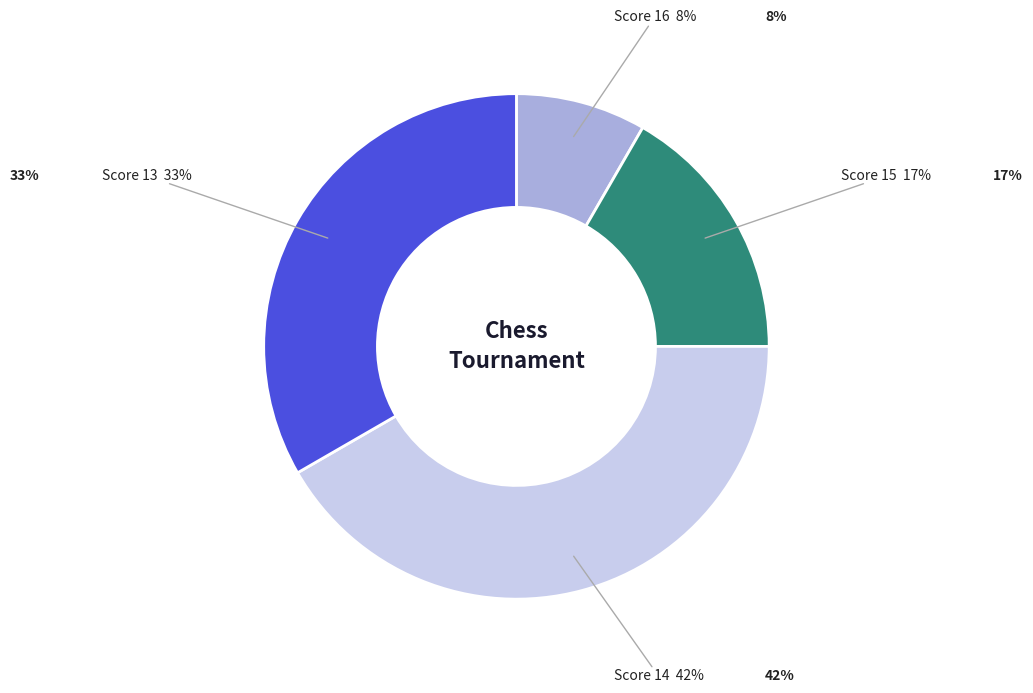

How many segments does this pie chart have?

4